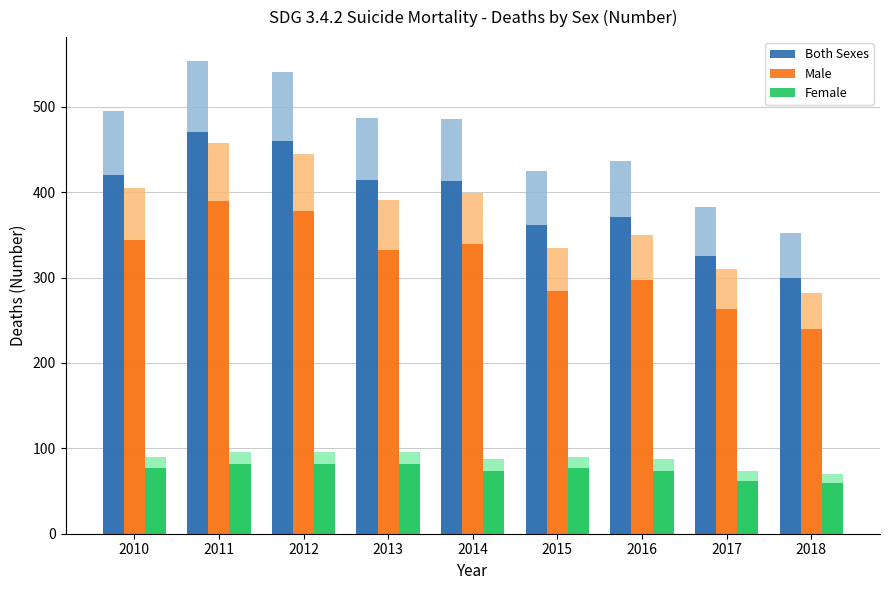

What is the sum of the Male values at 2014 and 2012?

717.4